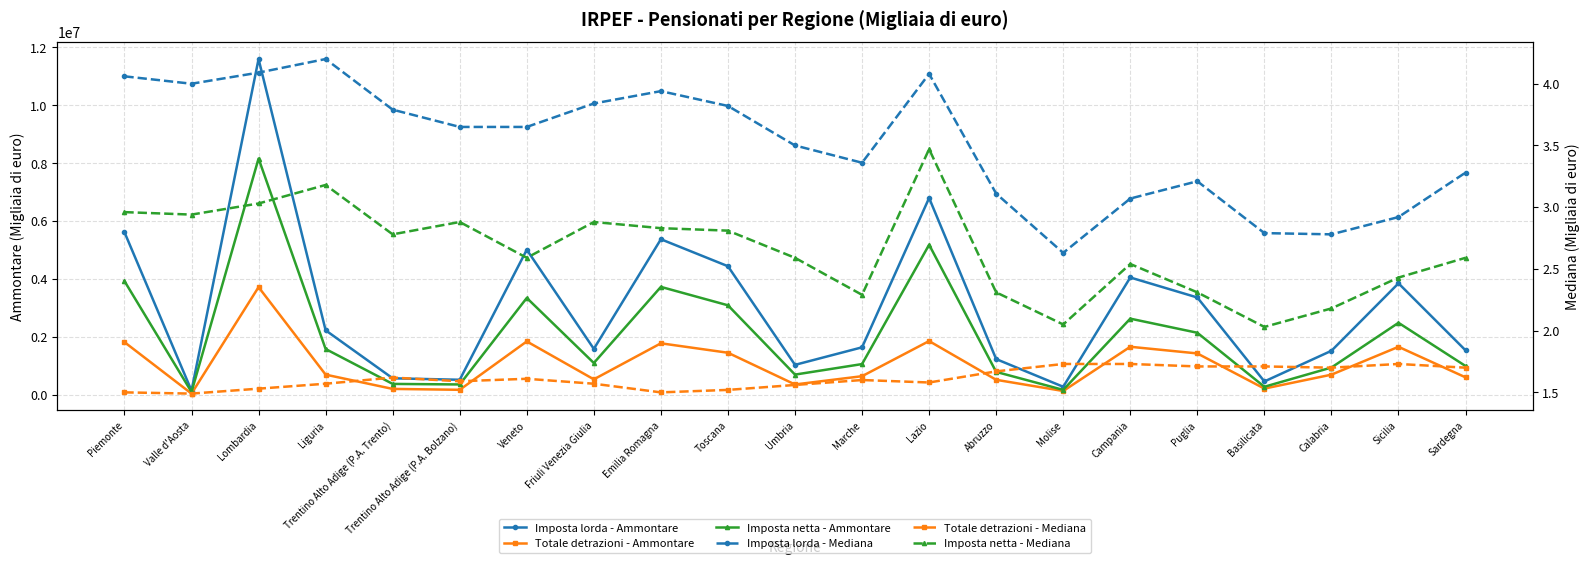

What is the spread (max minus min) of values at Veneto?

5015351.4